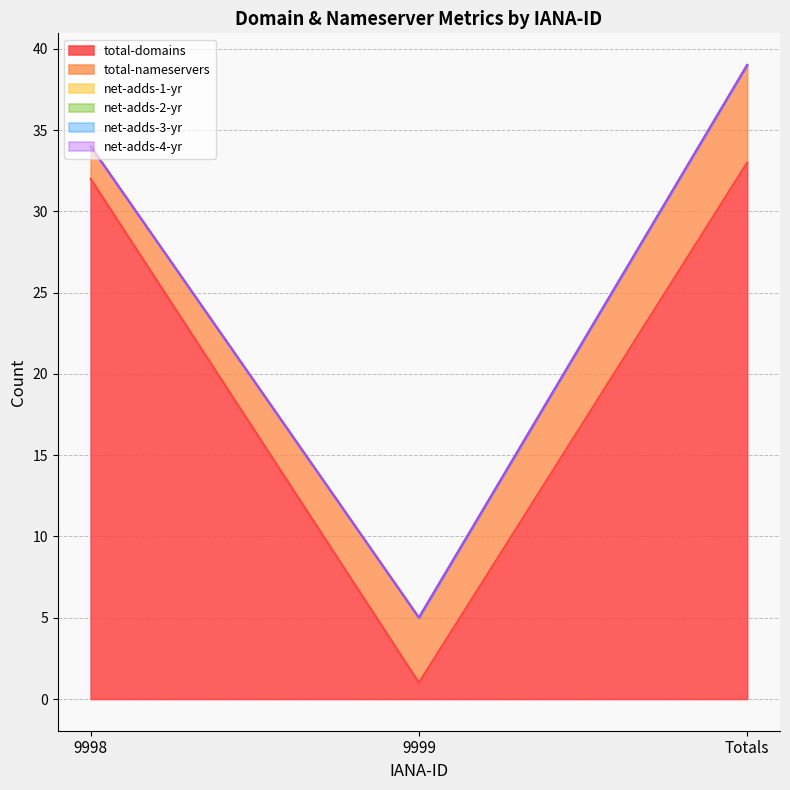

Which series has the largest total across all categories?

total-domains